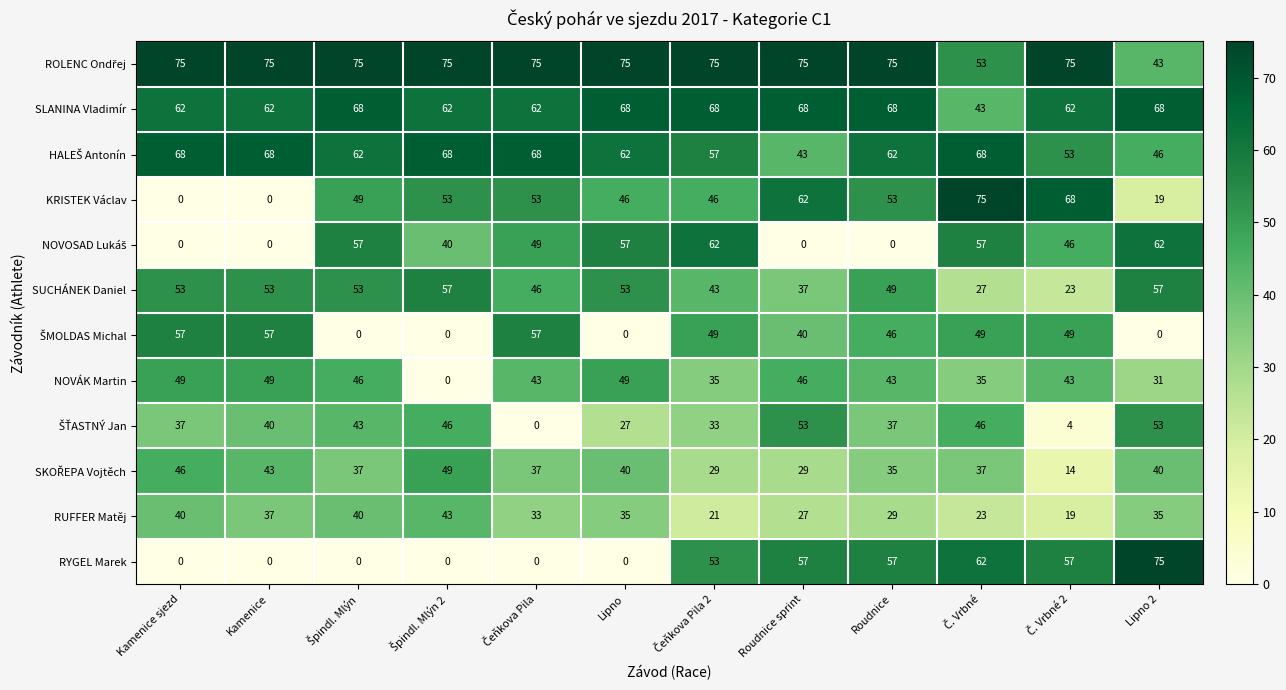

What is the difference between the KRISTEK Václav values at Roudnice sprint and Lipno 2?

43